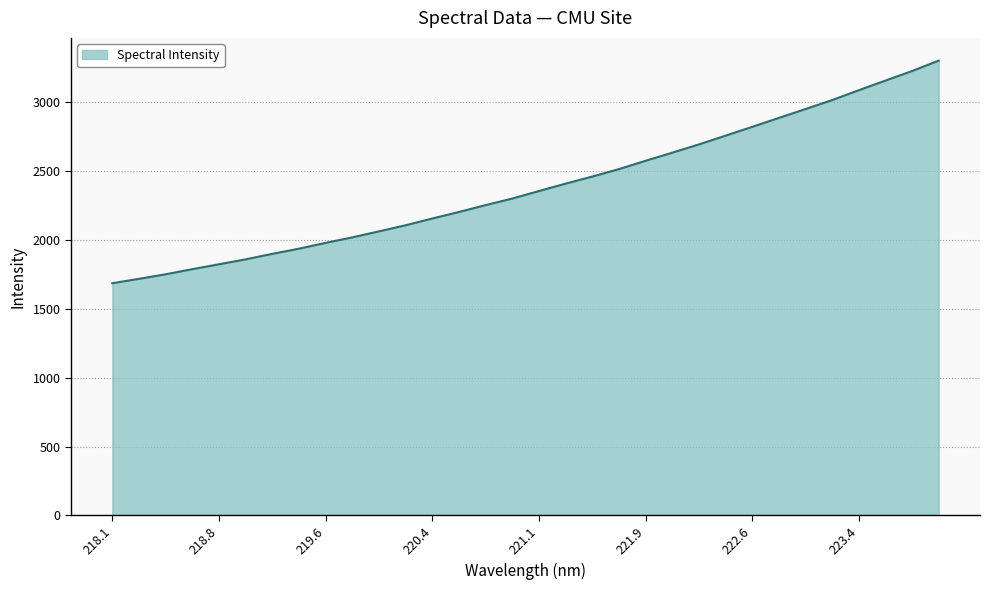

What is the difference between the maximum and minimum values?

1616.4